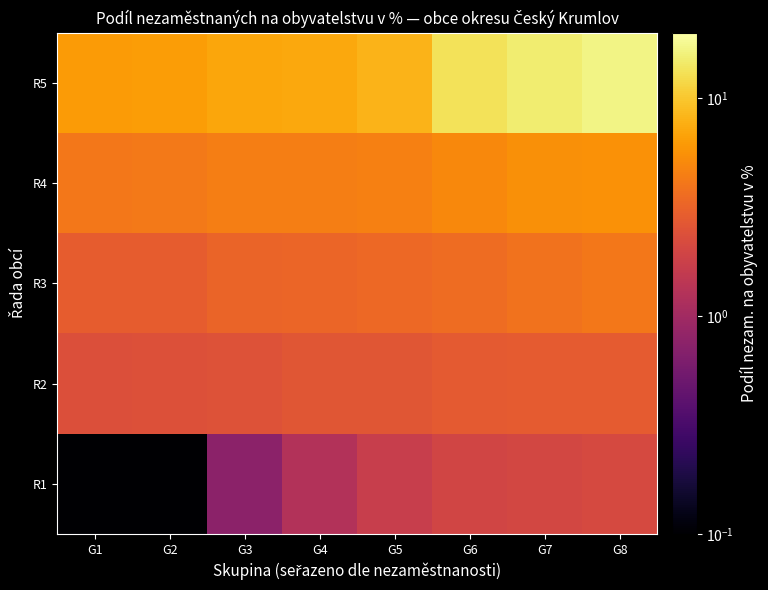

List the series in order of their peak value, lowest first.

R1, R2, R3, R4, R5